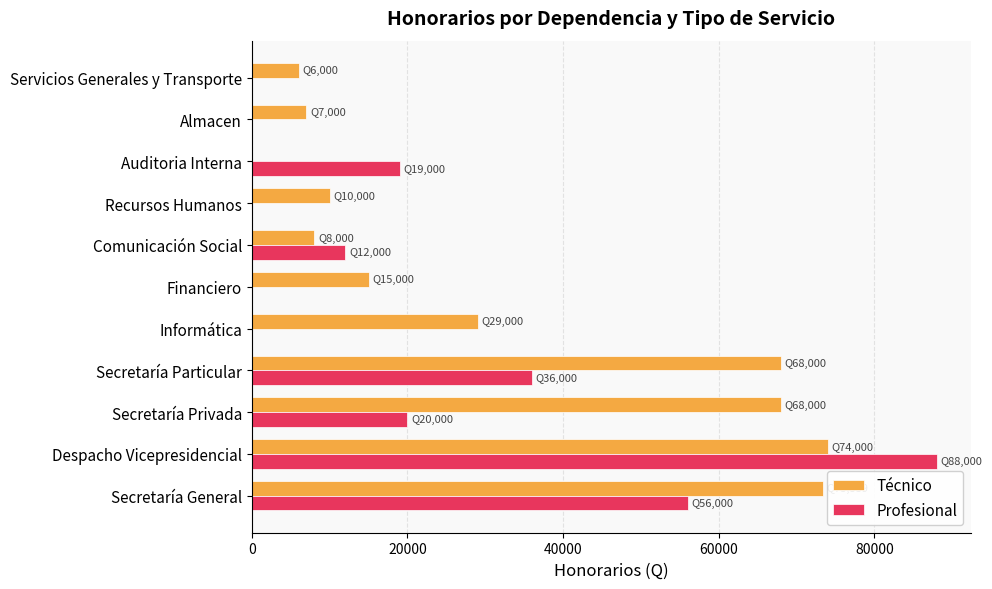

What is the maximum value for Técnico?

74000.0